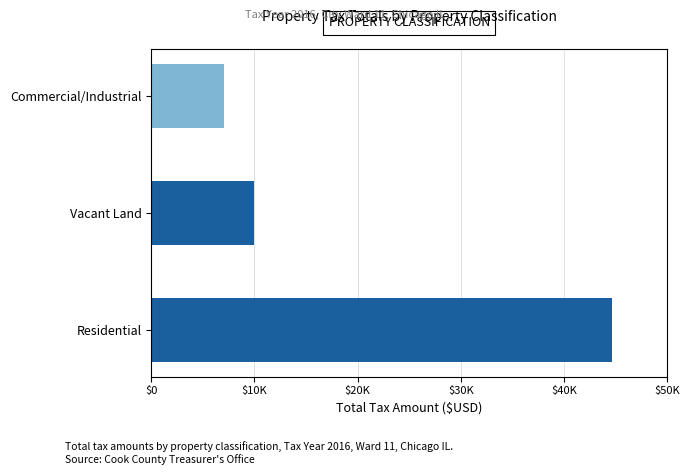

List the labels in order of value, largest first.

Residential, Vacant Land, Commercial/Industrial